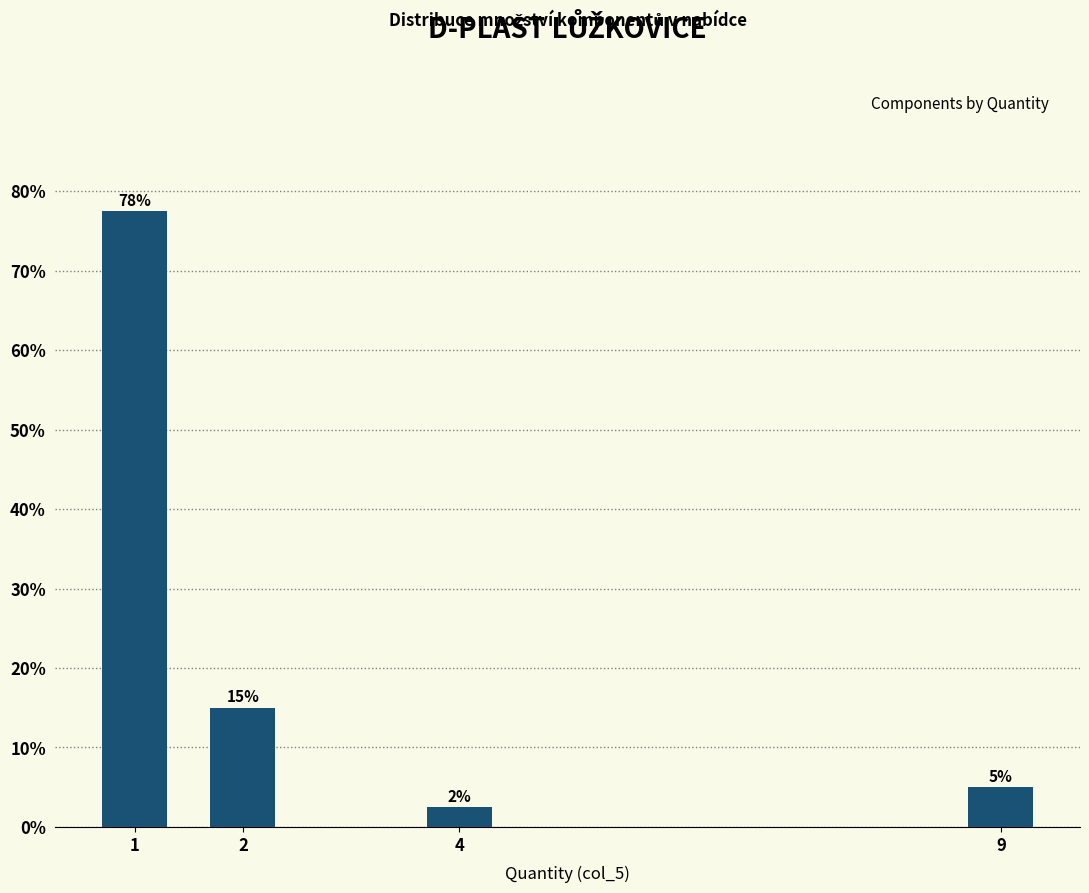

Rank the categories by value from highest to lowest.

1, 2, 9, 4